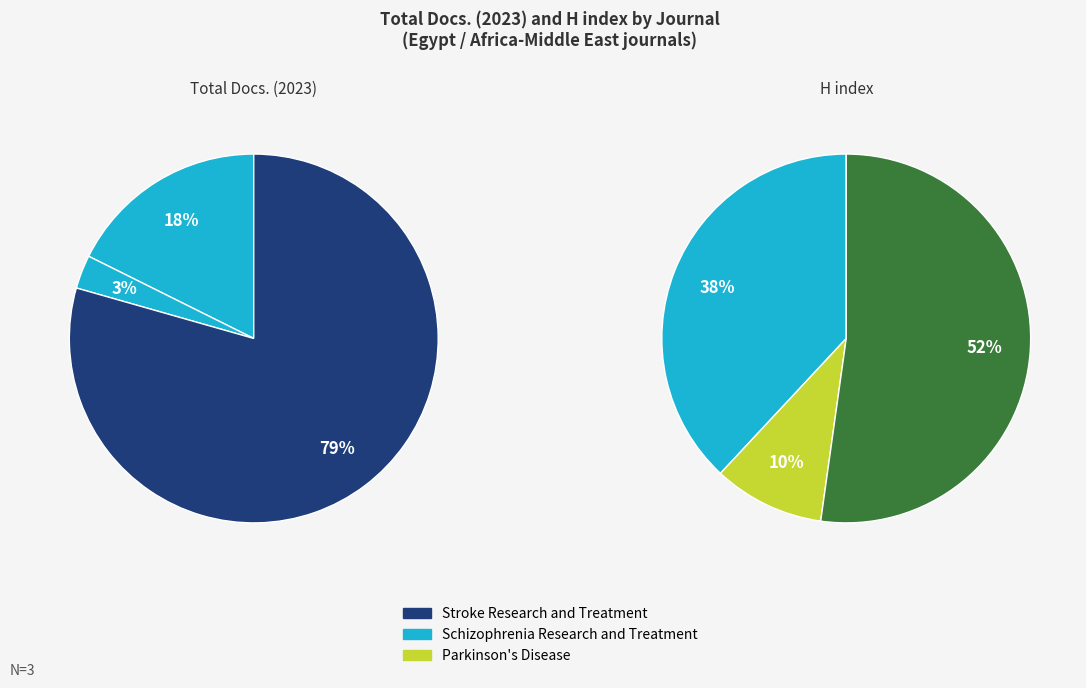

To the nearest percent, what is the difference between the largest and smallest slice percentages?

42%